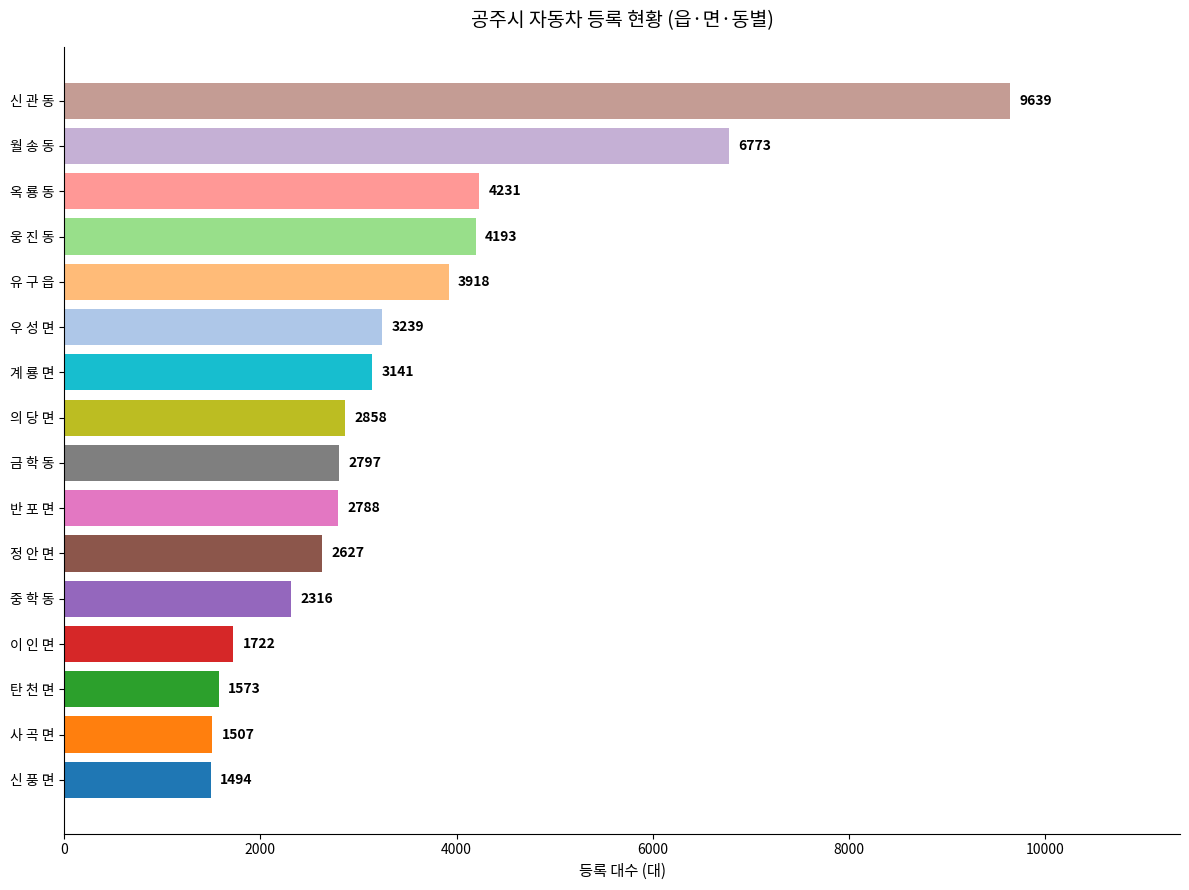

List the labels in order of value, smallest first.

신 풍 면, 사 곡 면, 탄 천 면, 이 인 면, 중 학 동, 정 안 면, 반 포 면, 금 학 동, 의 당 면, 계 룡 면, 우 성 면, 유 구 읍, 웅 진 동, 옥 룡 동, 월 송 동, 신 관 동